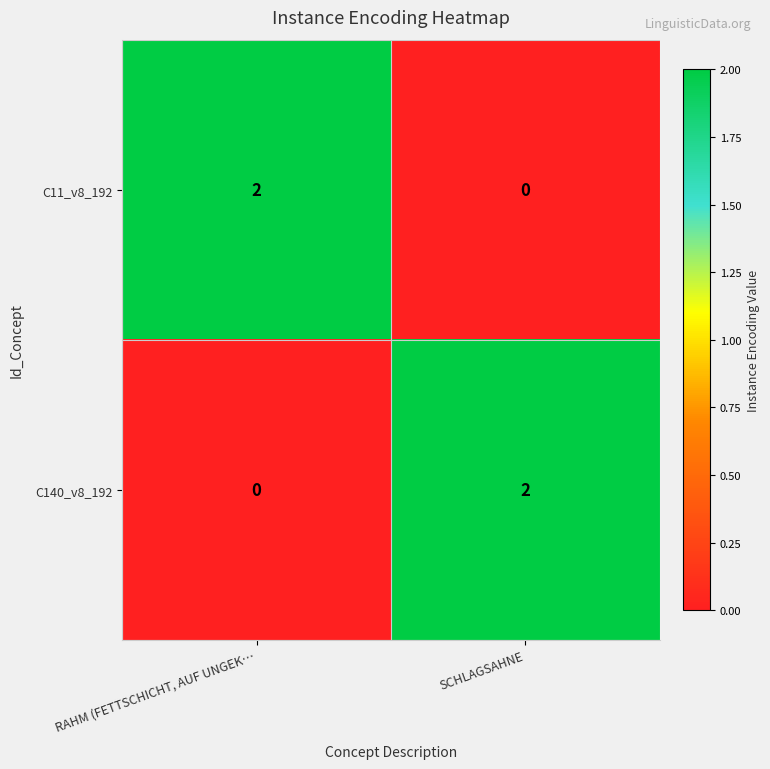

Reading right to left, transcribe all the data shown in this chart.

C11_v8_192: 0	2
C140_v8_192: 2	0